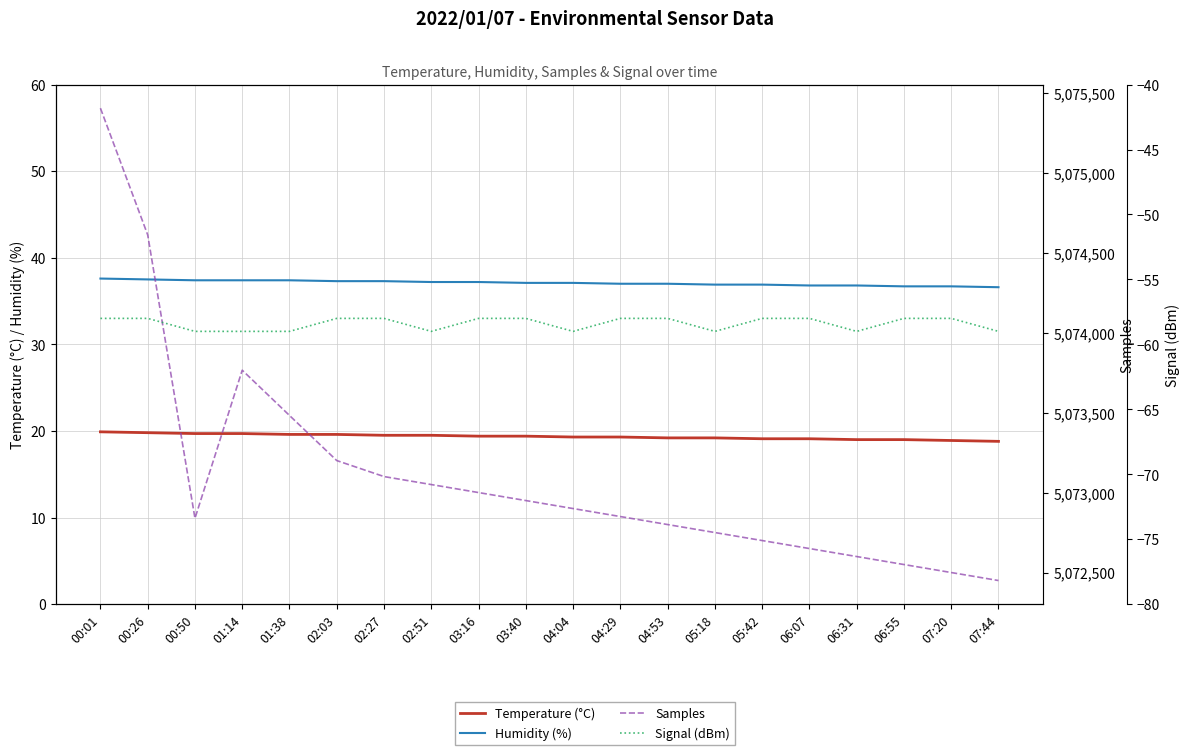

What is the sum of all Humidity (%) values?

741.9